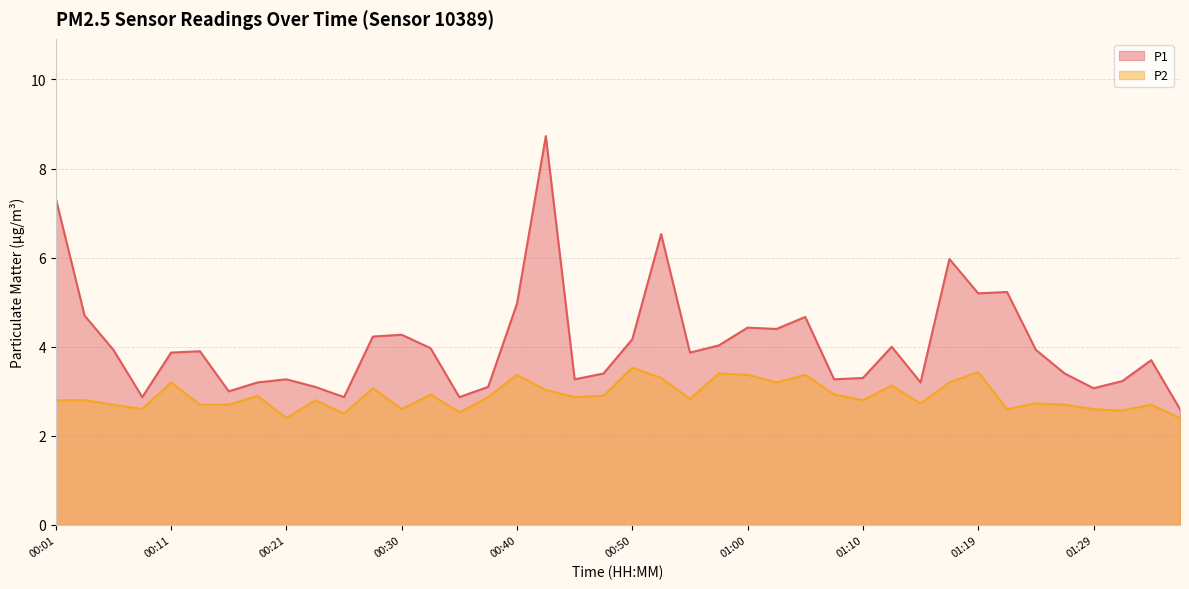

Rank the series by their average value, from highest to lowest.

P1, P2